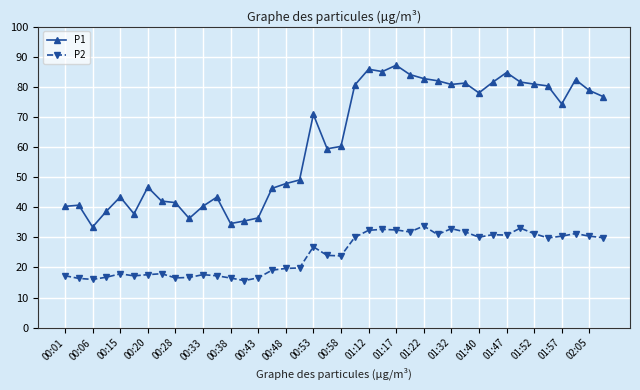

What is the value of the P1 point at the 31st from the left?

78.0